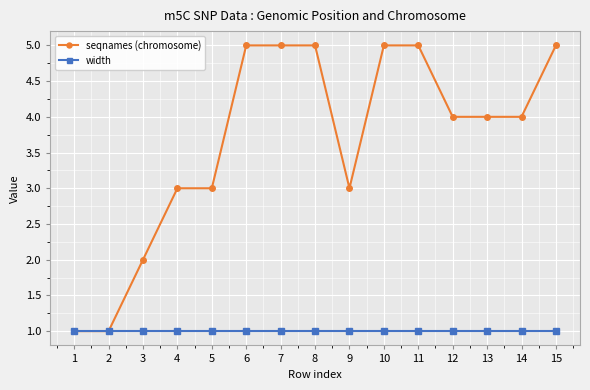

True or false: width has a value of 0 at 15.

False